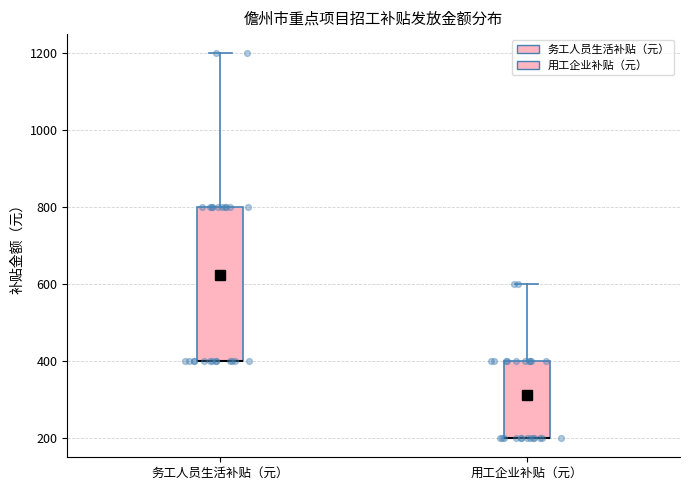

Where does the upper whisker of the box for 用工企业补贴（元） end on the y-axis? The values are not printed on the chart, so give them approximately, as read against the axis.

600